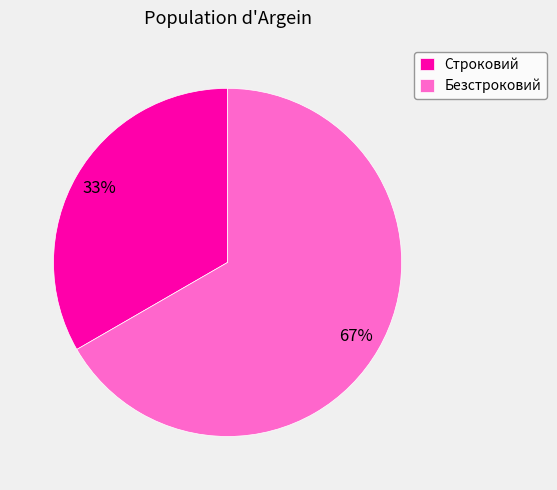

To the nearest percent, what percentage of the pie is Безстроковий?

67%